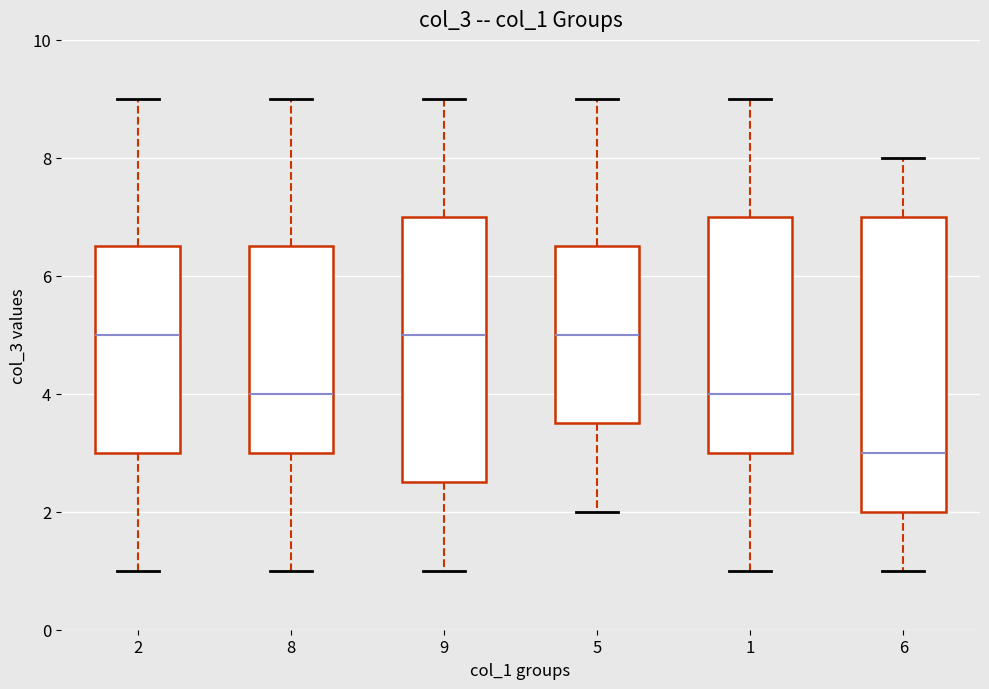

Comparing the boxes themselves (not the whiskers), which one is the tallest?

6